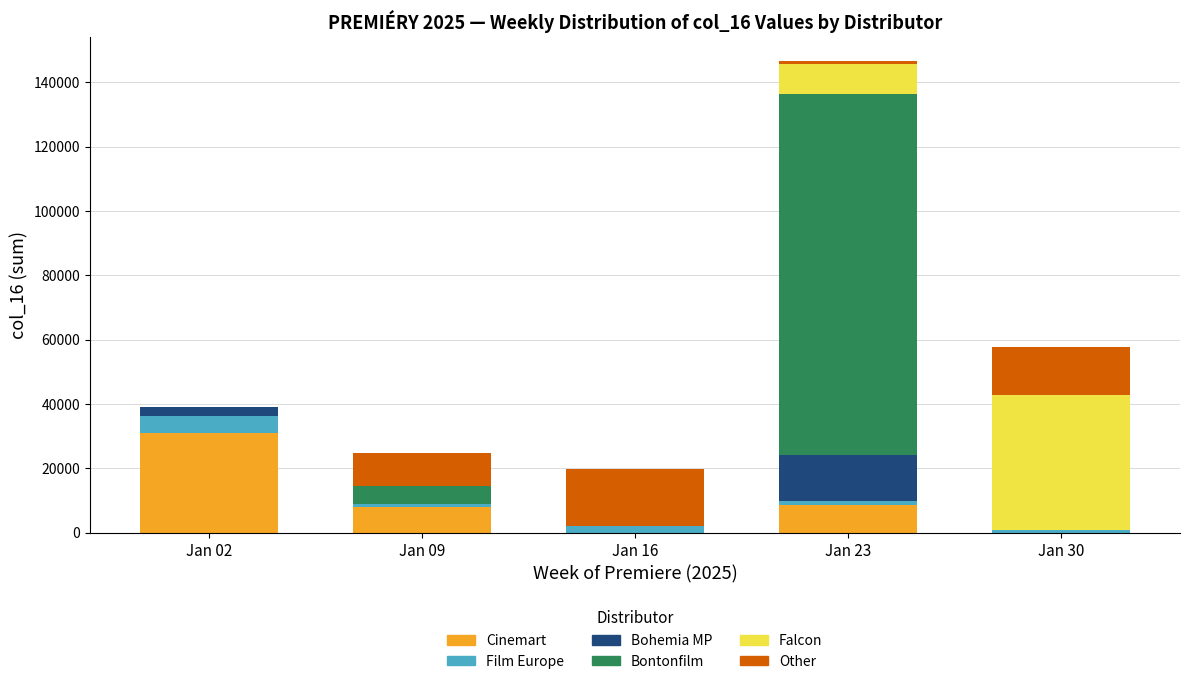

What is the highest value of the Cinemart series?

31068